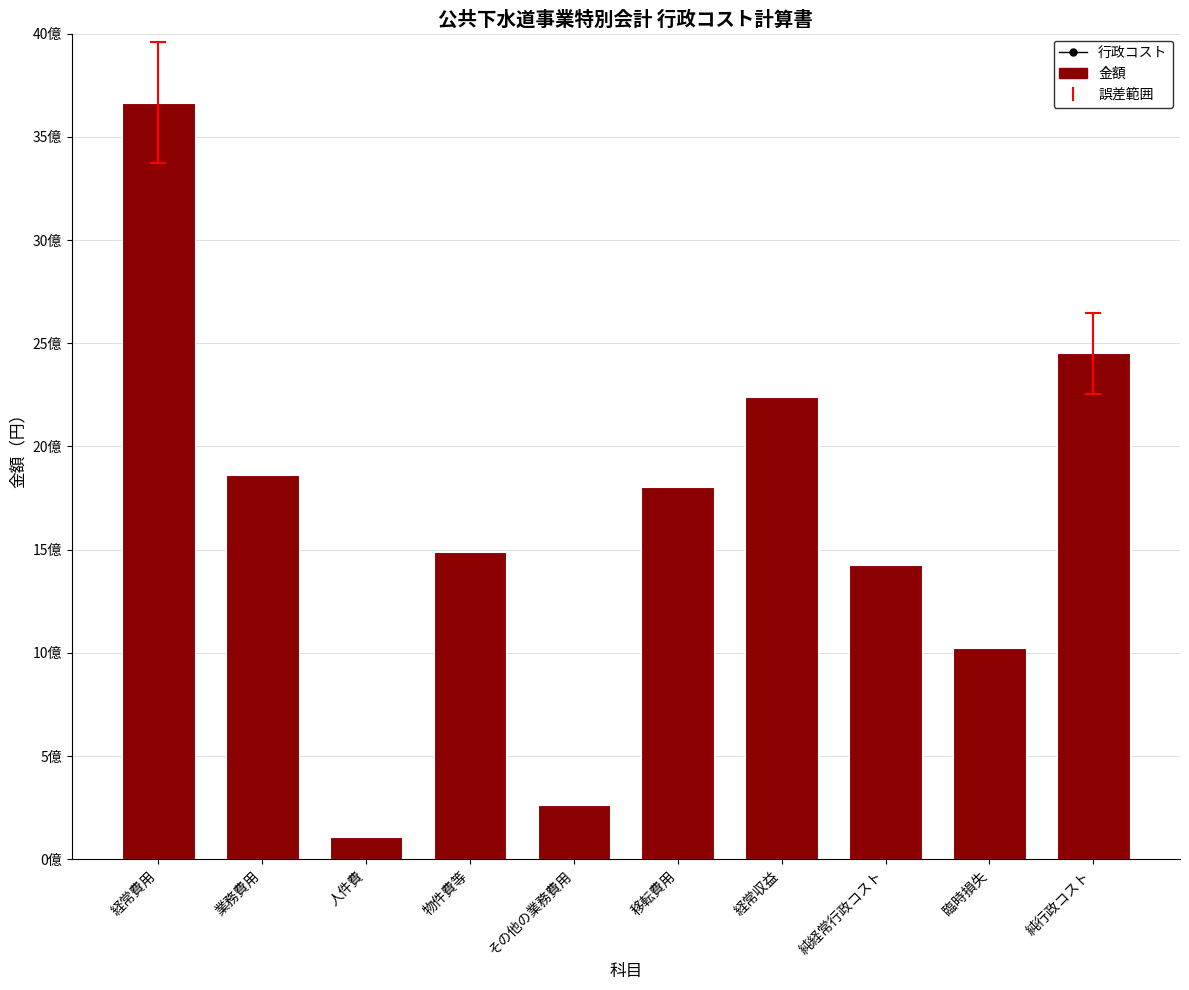

Reading right to left, extract all data points from this chart.

2451675122	1024328735	1427346387	2237599766	1804387307	263995686	1489603516	106959644	1860558846	3664946153